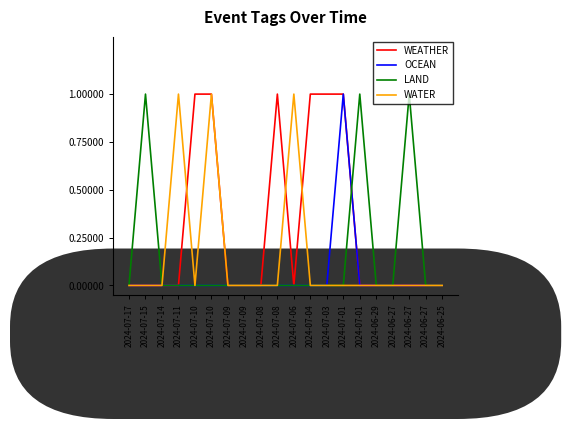

Which series changed the most between 2024-07-01 and 2024-06-25?

WEATHER